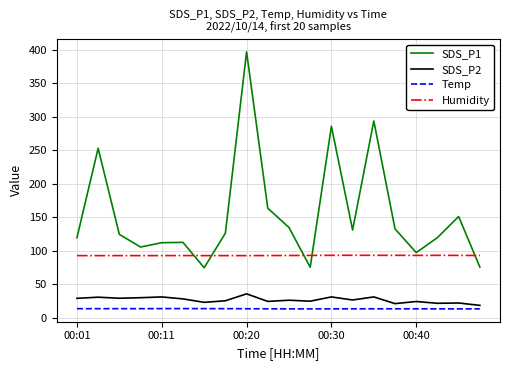

True or false: Humidity and SDS_P2 intersect in this chart.

False